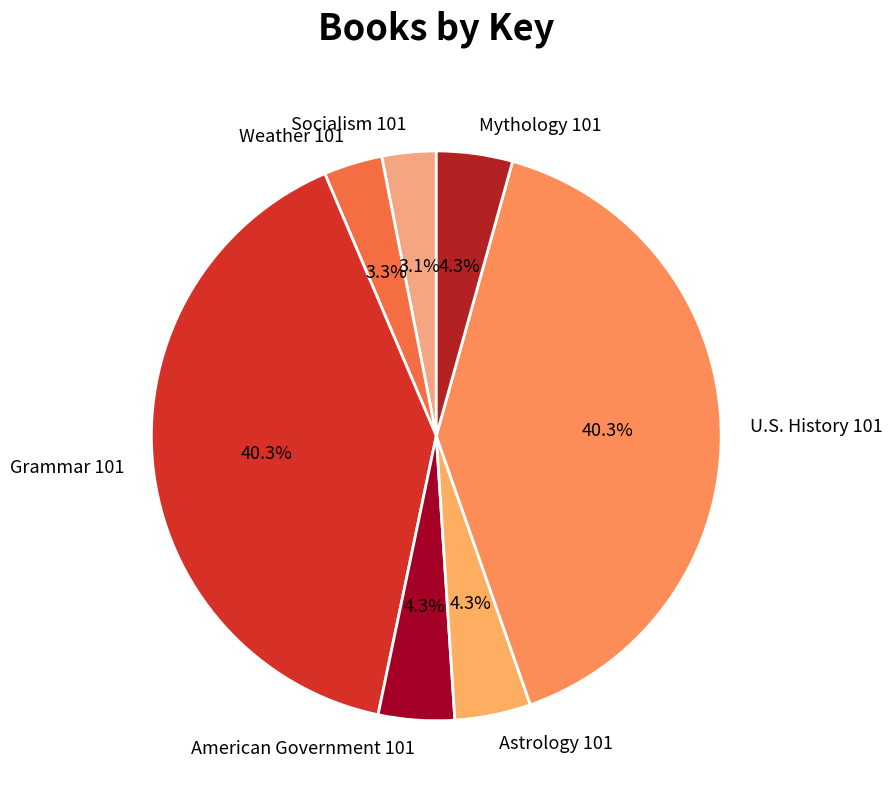

What portion of the pie excludes Socialism 101?

96.9%